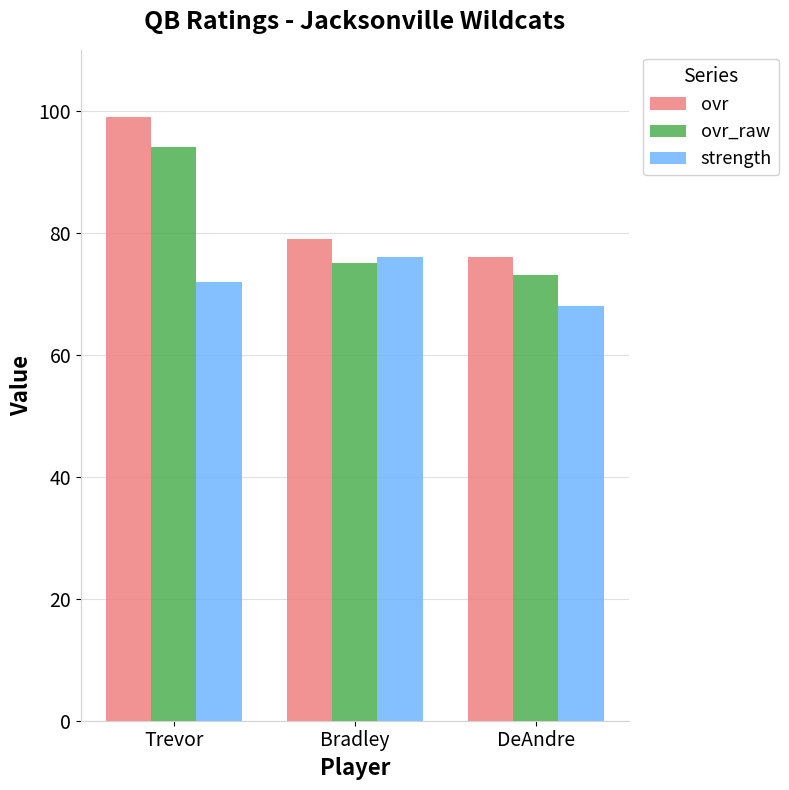

Count the number of categories in the chart.

3